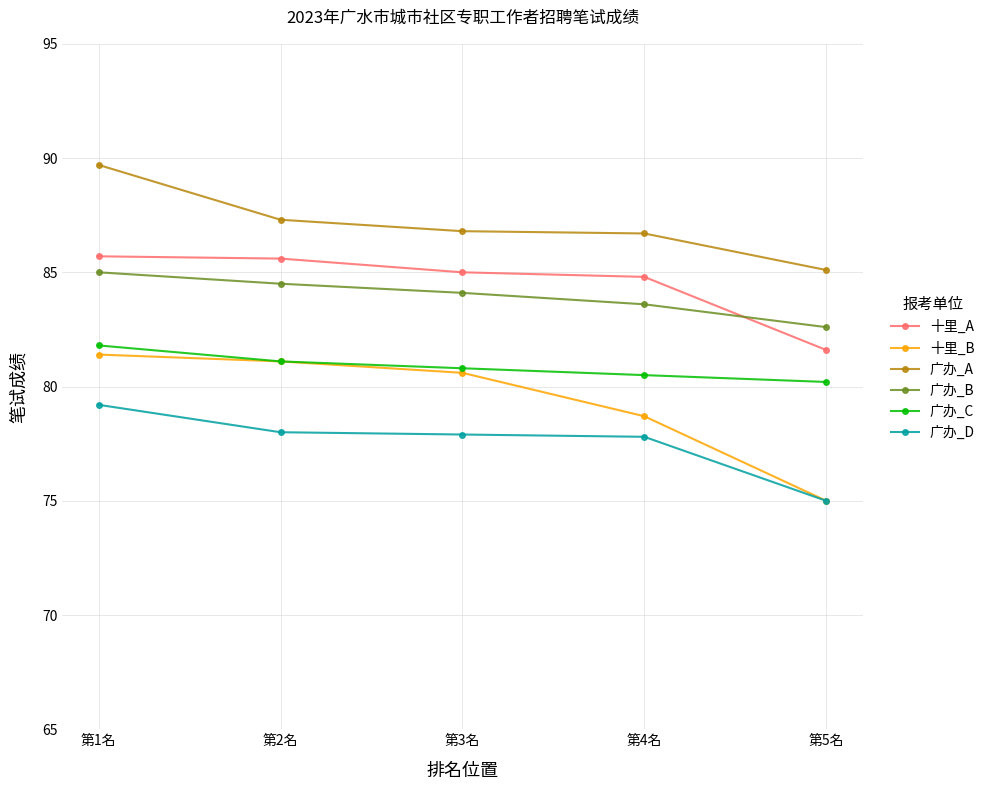

Rank the series by their maximum value, from highest to lowest.

广办_A, 十里_A, 广办_B, 广办_C, 十里_B, 广办_D